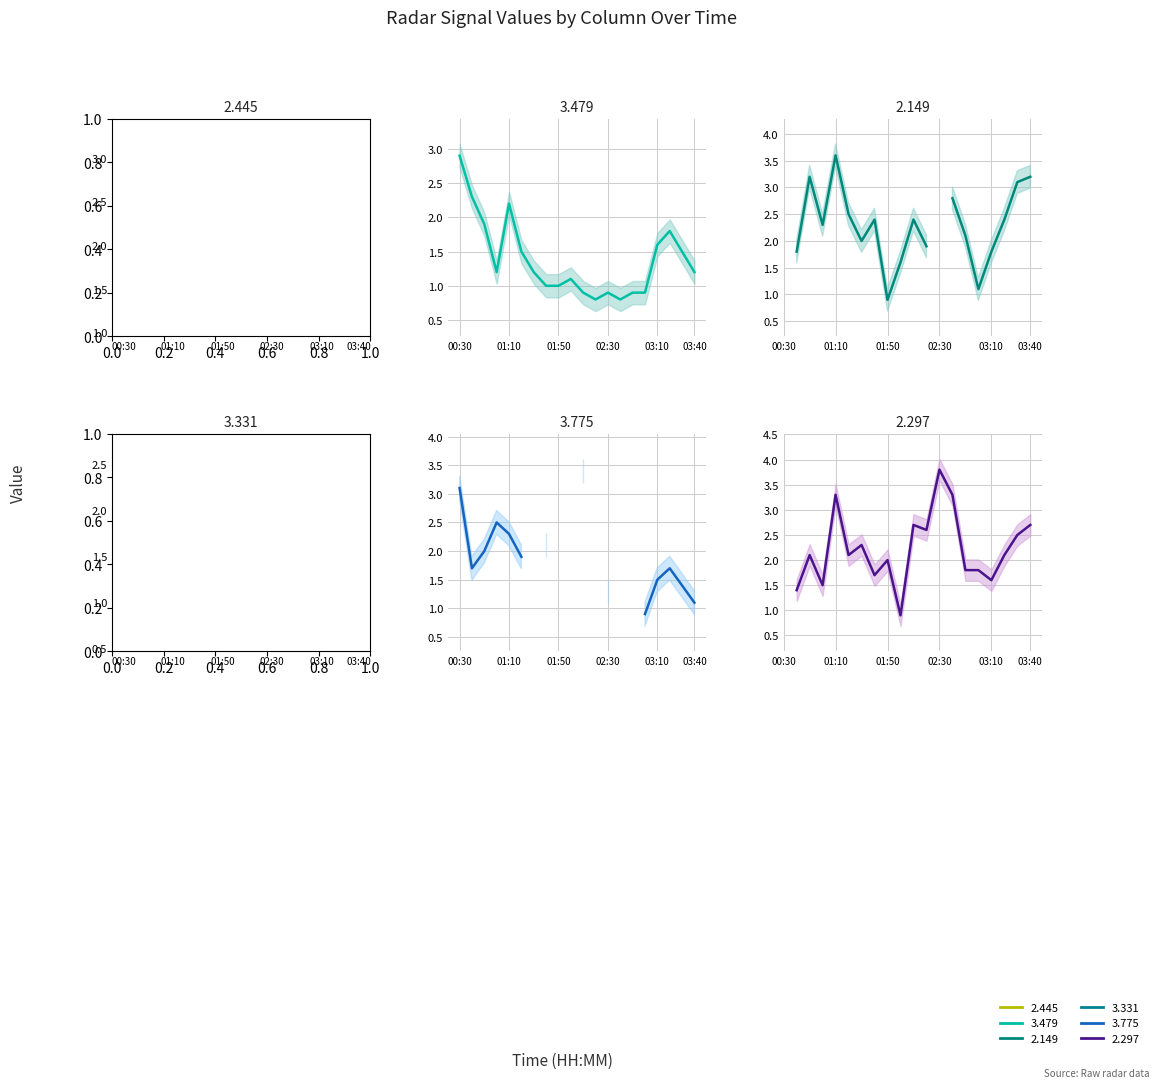

Is this an area chart (filled region under the line)?

No